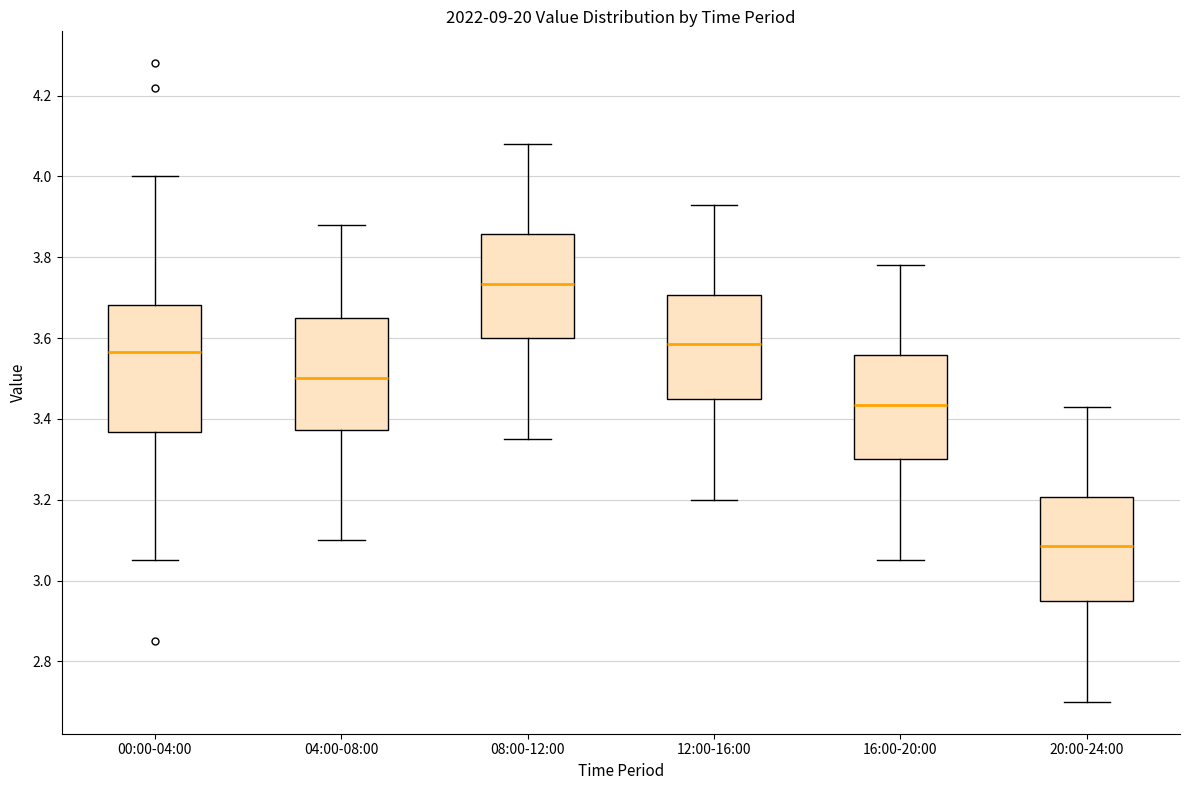

Reading left to right, transcribe this box plot: for each box, give where its median line is, the range the box spans, and where its two whiskers end, as read against the y-axis. The values are not printed on the chart, so give them approximately, as read against the axis.

00:00-04:00: median 3.56, box 3.36 to 3.68, whiskers 3.06 to 4.00
04:00-08:00: median 3.50, box 3.38 to 3.66, whiskers 3.10 to 3.88
08:00-12:00: median 3.74, box 3.60 to 3.86, whiskers 3.36 to 4.08
12:00-16:00: median 3.58, box 3.46 to 3.70, whiskers 3.20 to 3.94
16:00-20:00: median 3.44, box 3.30 to 3.56, whiskers 3.06 to 3.78
20:00-24:00: median 3.08, box 2.96 to 3.20, whiskers 2.70 to 3.44